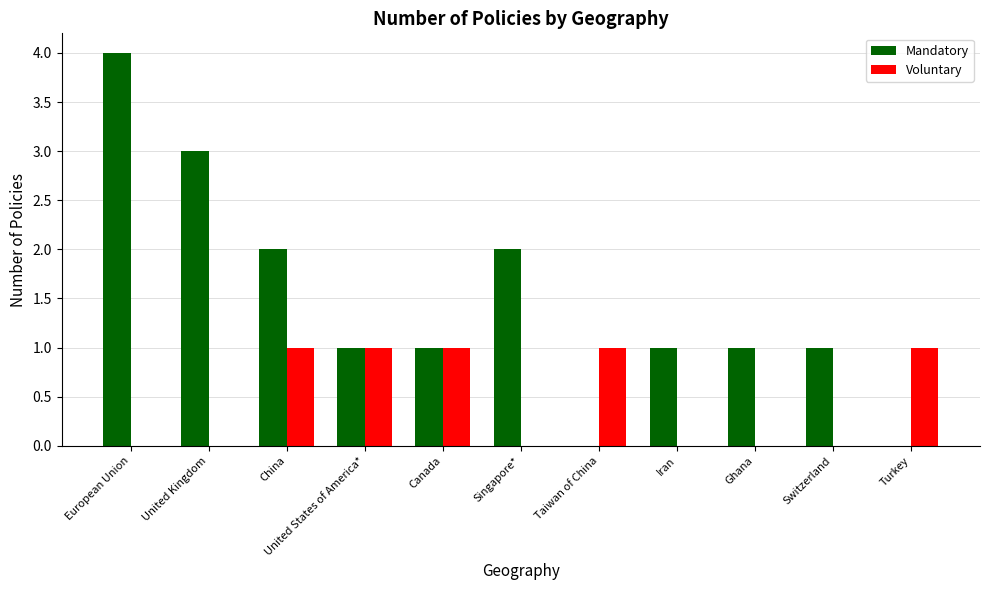

How many groups of bars are there?

11